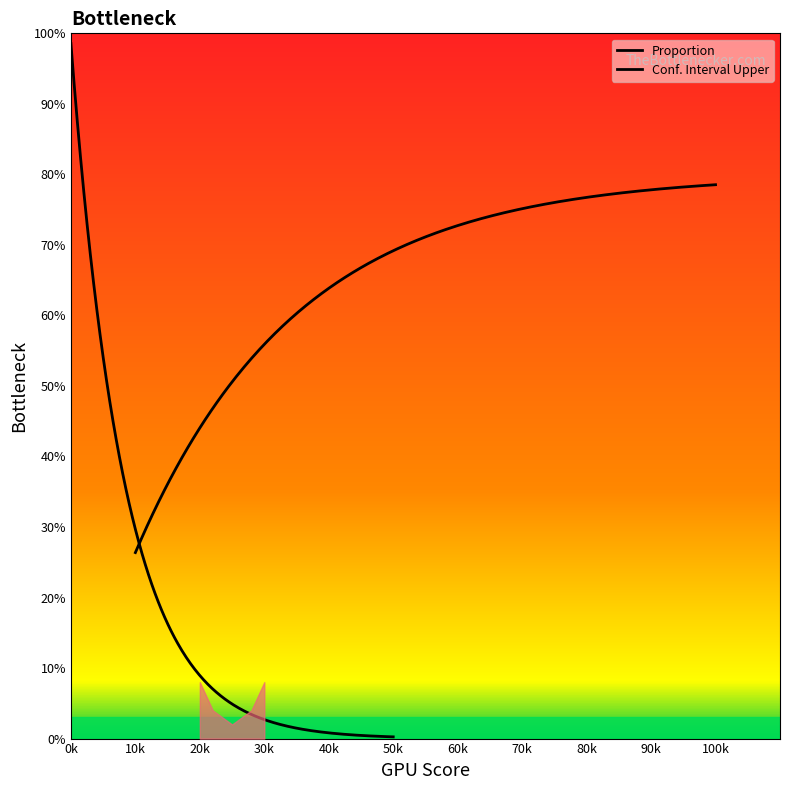

What is the value of the Conf. Interval Upper point at the 1st from the left?

98.9